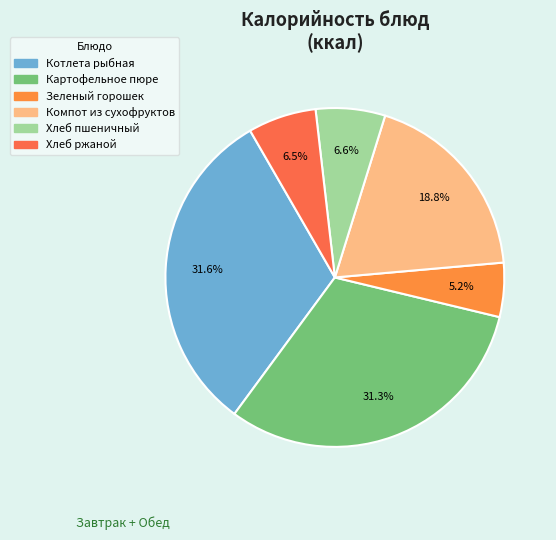

How many segments does this pie chart have?

6